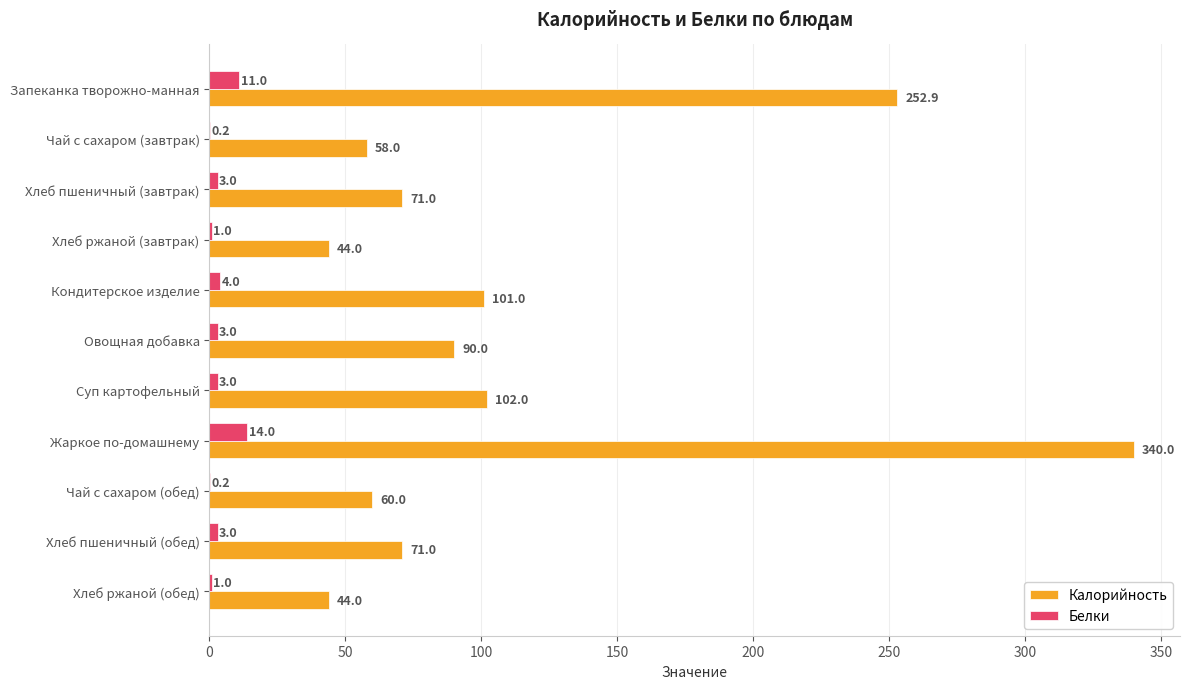

Read the Калорийность value at Хлеб пшеничный (обед).

71.0